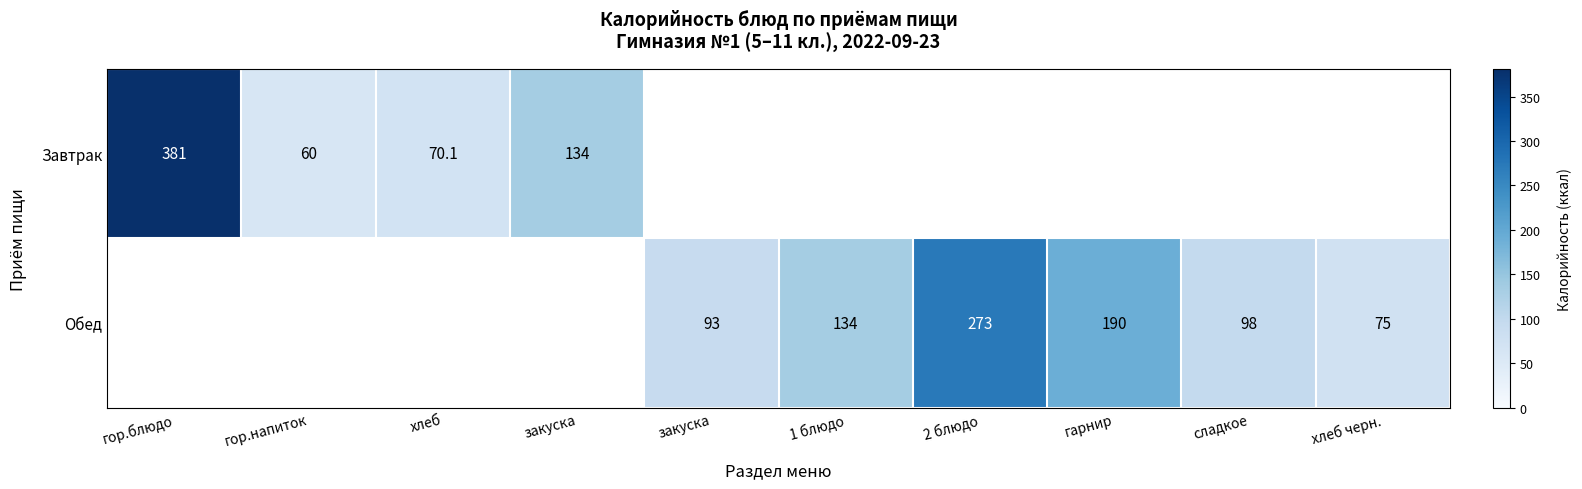

List the series in order of their overall mean, highest first.

Завтрак, Обед